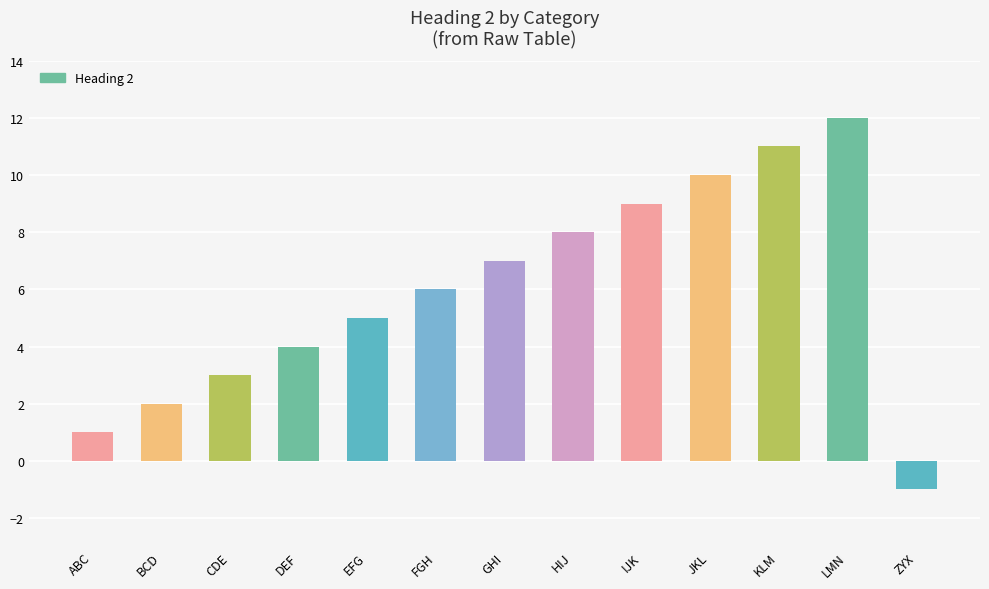

Read the value at CDE.

3